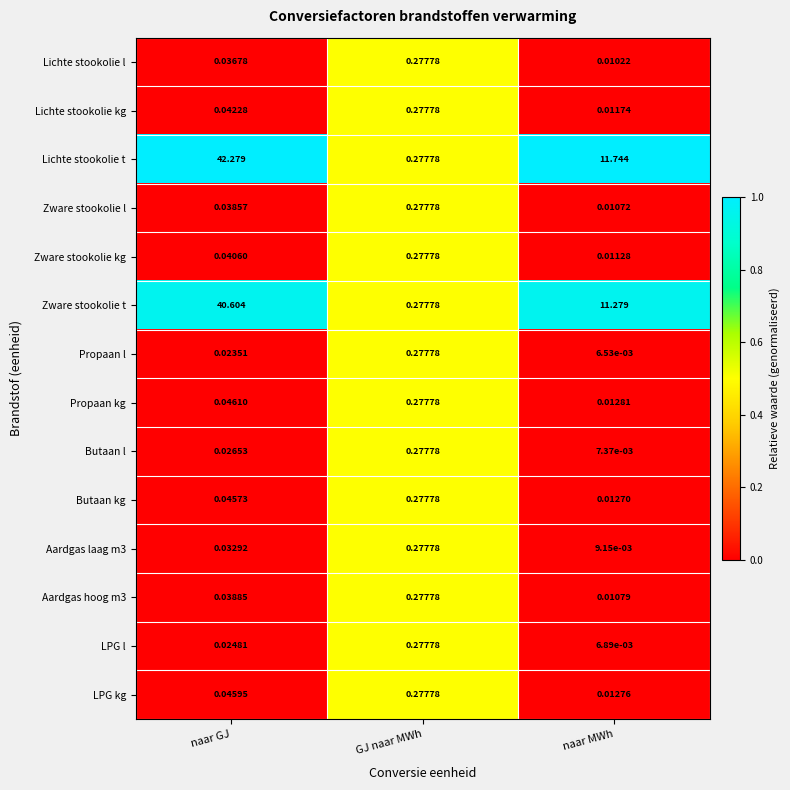

Which series has the widest spread of values?

Lichte stookolie t